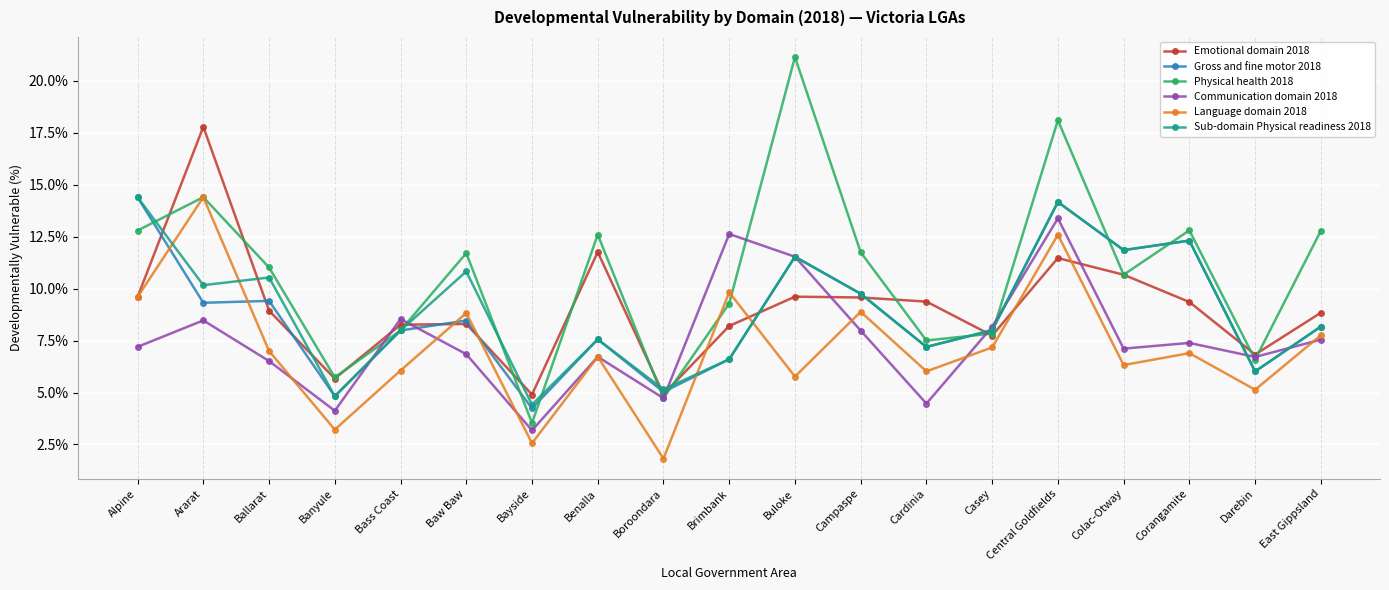

Which series has the largest range (max minus min)?

Physical health 2018